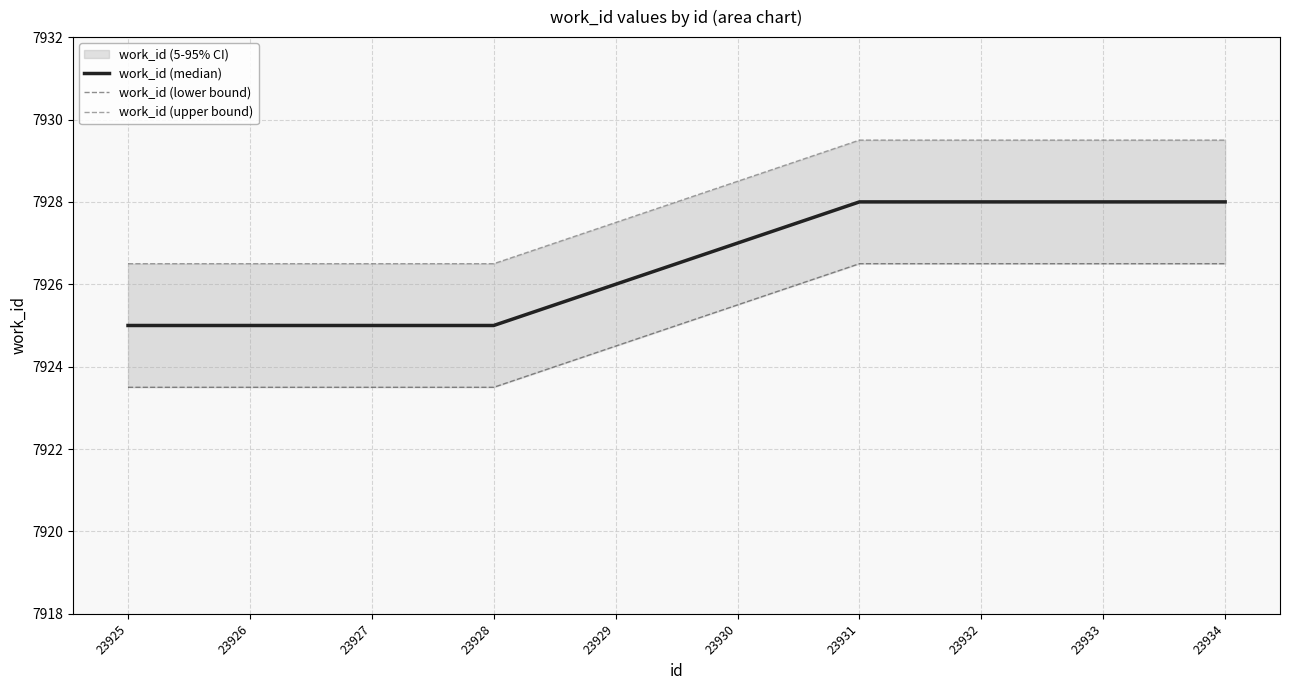

Between 23933 and 23927, which is larger?

23933